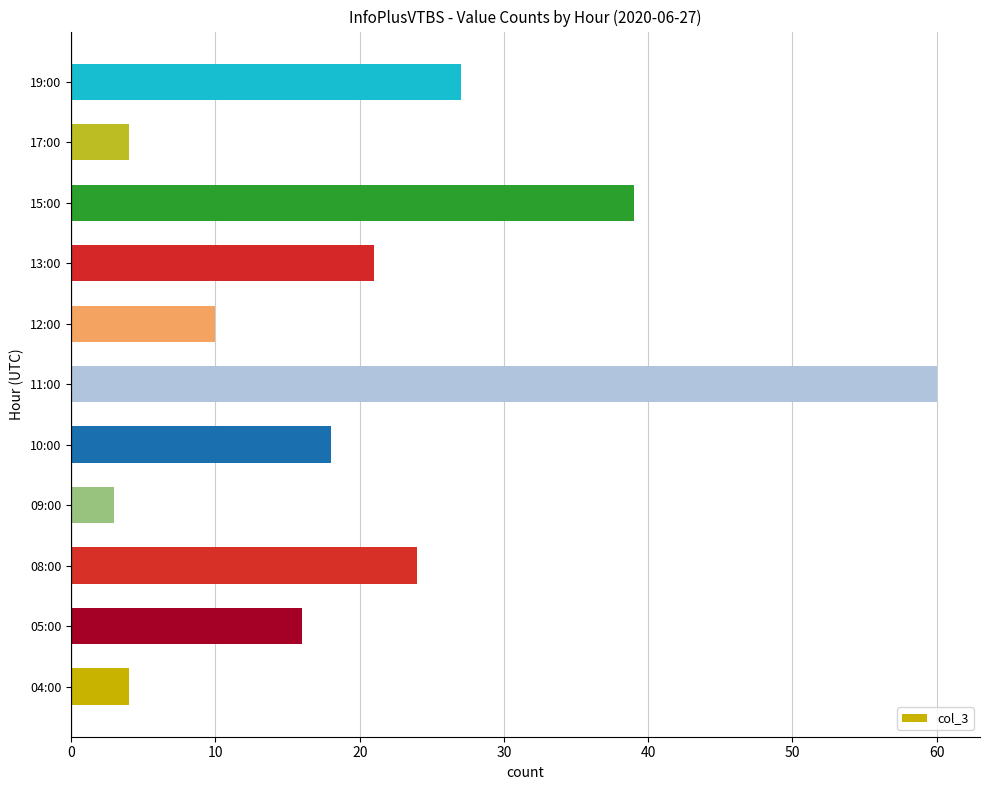

What is the ratio of the value at 08:00 to the value at 05:00?

1.5